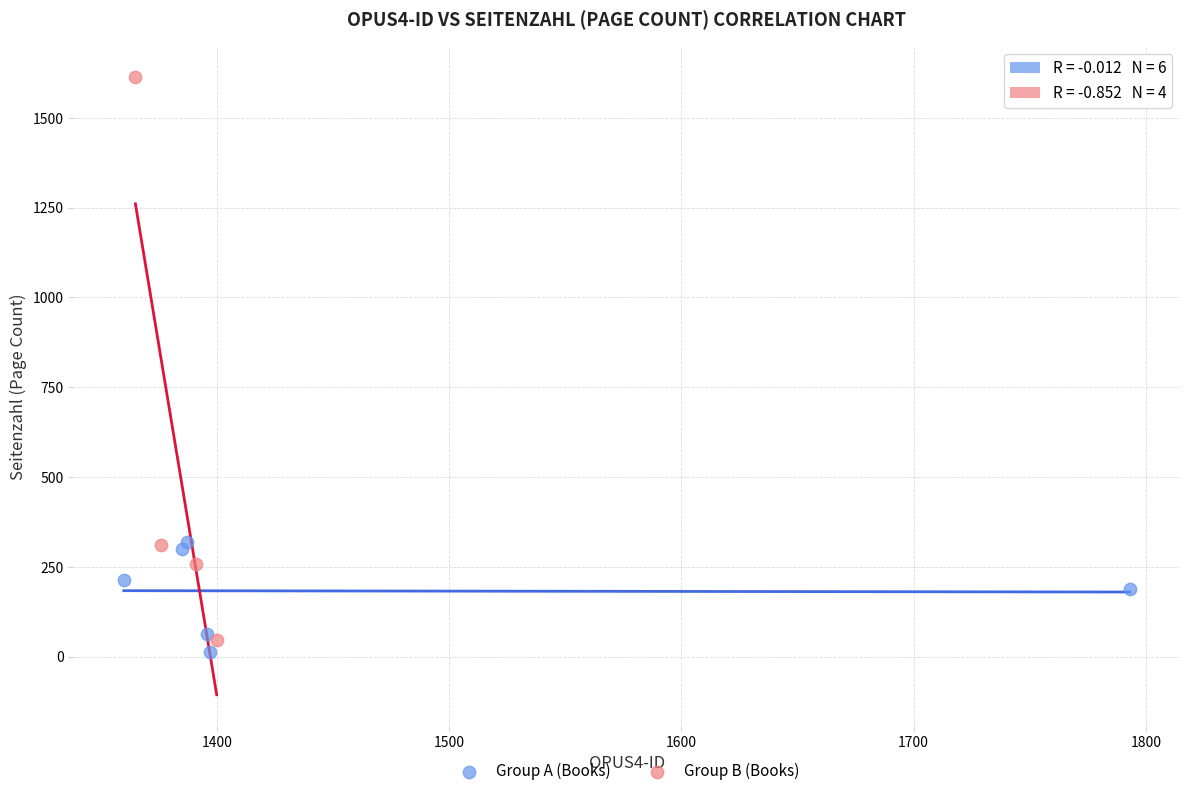

Which series contains the highest Y value?

Group B (Books)